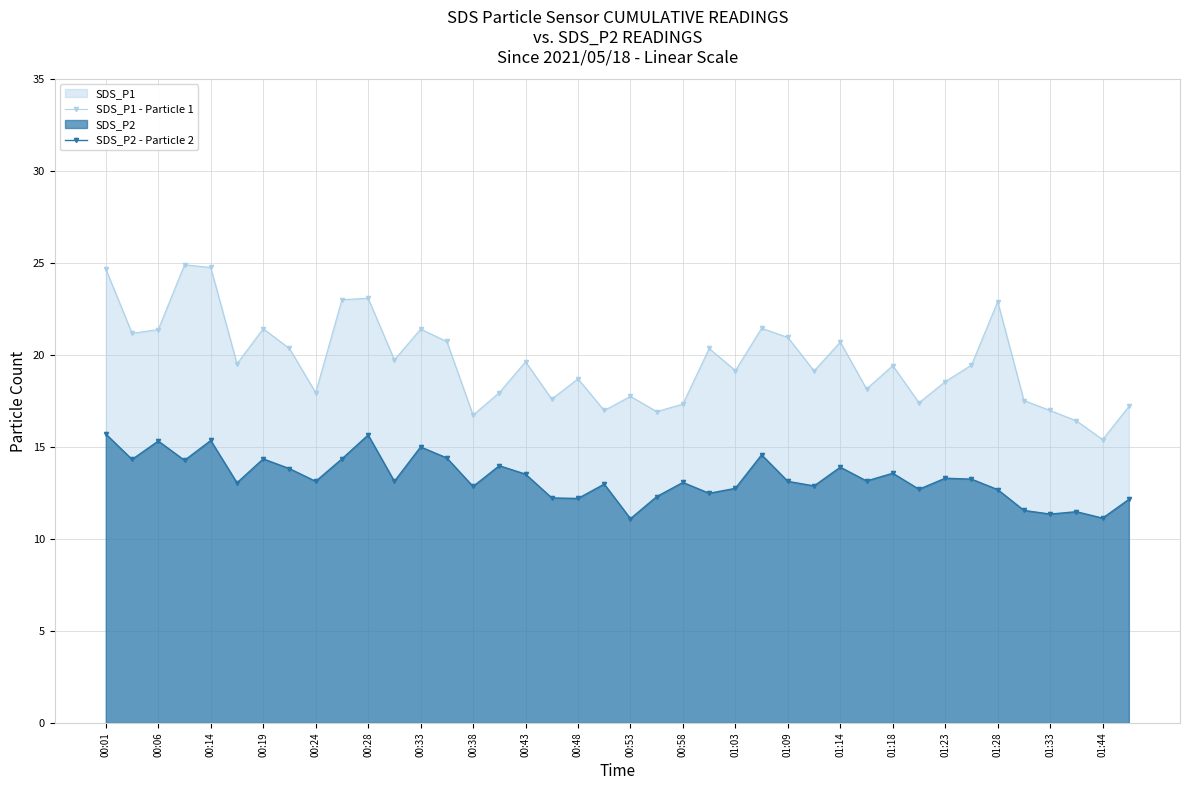

Reading left to right, list all the values displayed in this chart.

SDS_P1 - Particle 1: 24.7	21.2	21.4	24.9	24.8	19.5	21.4	20.4	17.9	23.0	23.1	19.7	21.4	20.7	16.7	17.9	19.6	17.6	18.7	17.0	17.8	16.9	17.3	20.4	19.1	21.4	20.9	19.1	20.7	18.1	19.4	17.4	18.6	19.4	22.9	17.5	17.0	16.4	15.4	17.2
SDS_P2 - Particle 2: 15.7	14.3	15.3	14.3	15.3	13.1	14.3	13.8	13.1	14.3	15.7	13.1	15.0	14.4	12.8	14.0	13.5	12.2	12.2	13.0	11.1	12.3	13.1	12.5	12.8	14.6	13.1	12.9	13.9	13.2	13.6	12.7	13.3	13.2	12.7	11.6	11.3	11.5	11.1	12.2